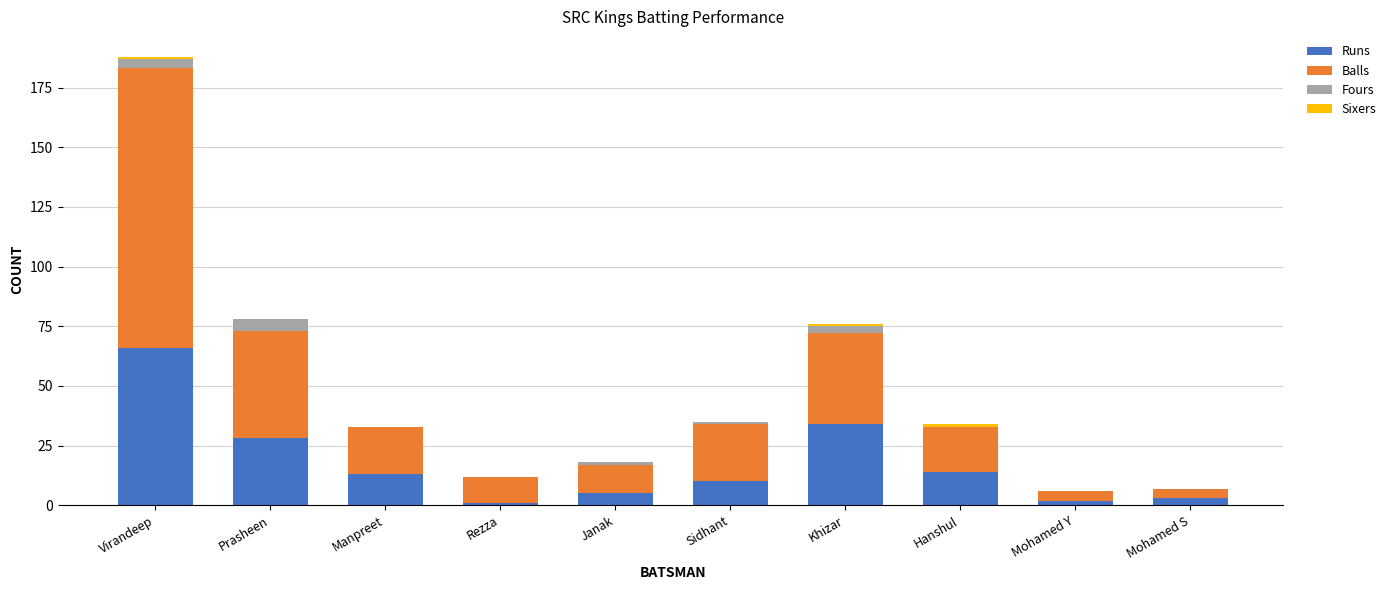

At which category is the sum across all series the highest?

Virandeep